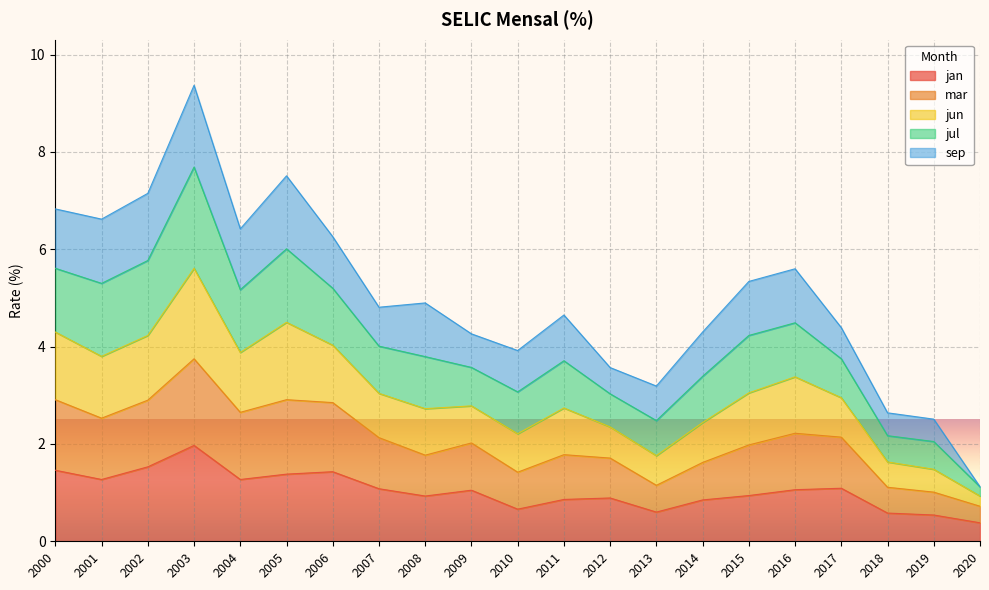

Which category has the highest value in the jan series?

2003